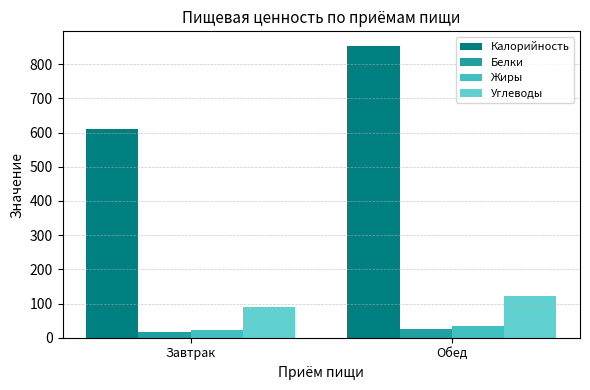

How many values in the Белки series exceed 26?

1